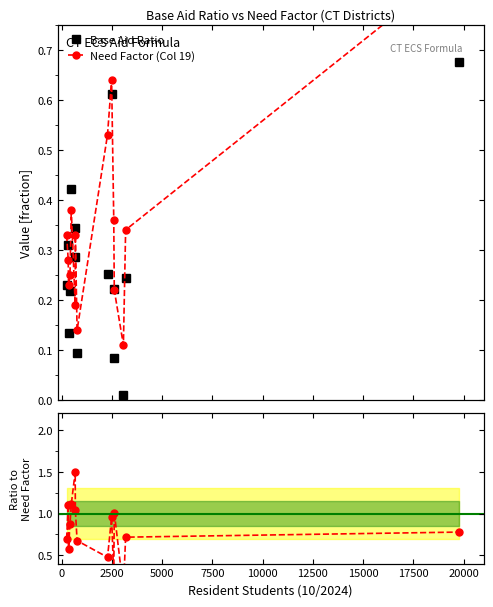

Reading left to right, transcribe all the data shown in this chart.

Base Aid Ratio: 0.2	0.3	0.1	0.2	0.4	0.3	0.3	0.1	0.3	0.6	0.1	0.2	0.0	0.2	0.7
Need Factor (Col 19): 0.3	0.3	0.2	0.2	0.4	0.2	0.3	0.1	0.5	0.6	0.4	0.2	0.1	0.3	0.9
Ratio (Aid/Need): 0.7	1.1	0.6	0.9	1.1	1.5	1.0	0.7	0.5	1.0	0.2	1.0	0.1	0.7	0.8